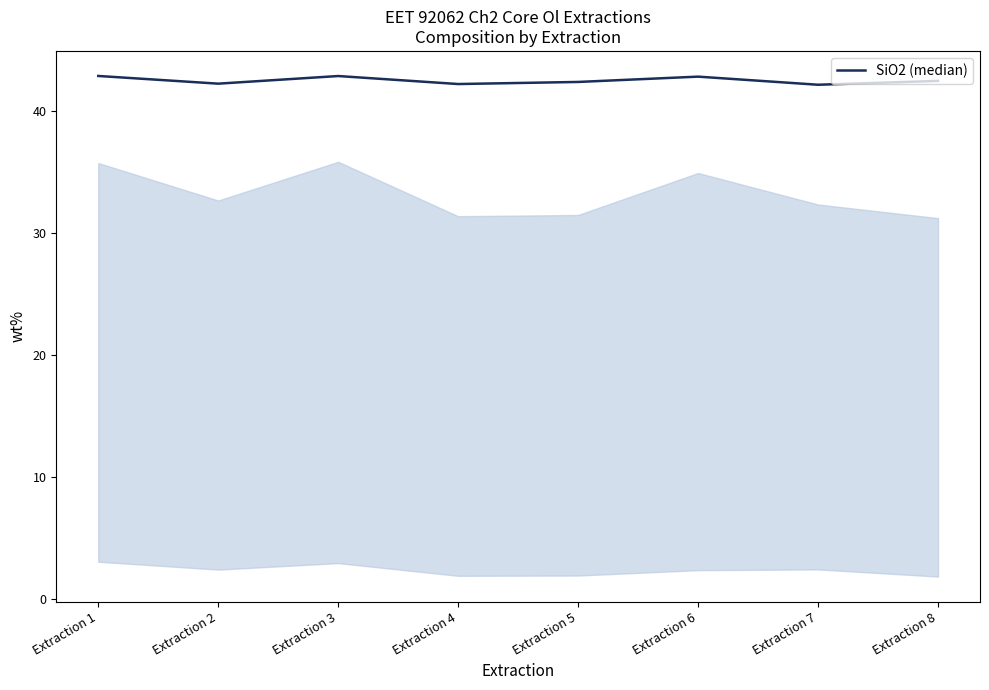

What is the ratio of the value at Extraction 7 to the value at Extraction 4?

1.0